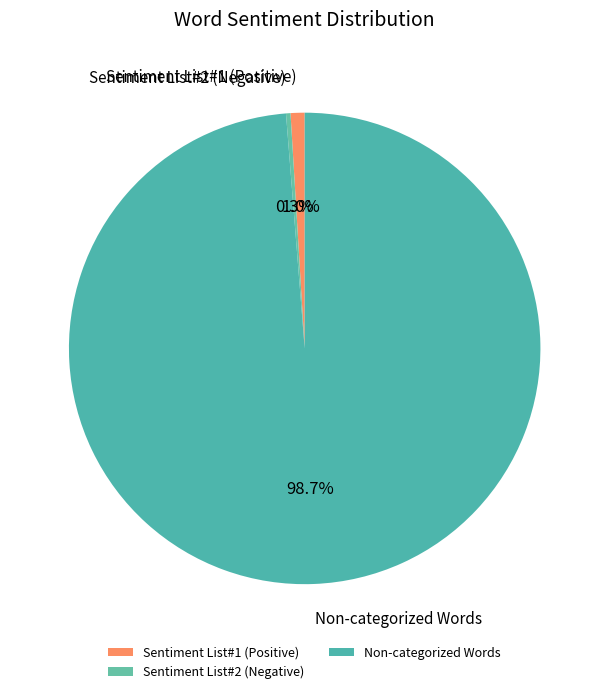

Does Sentiment List#2 (Negative) account for over 50% of the chart?

No